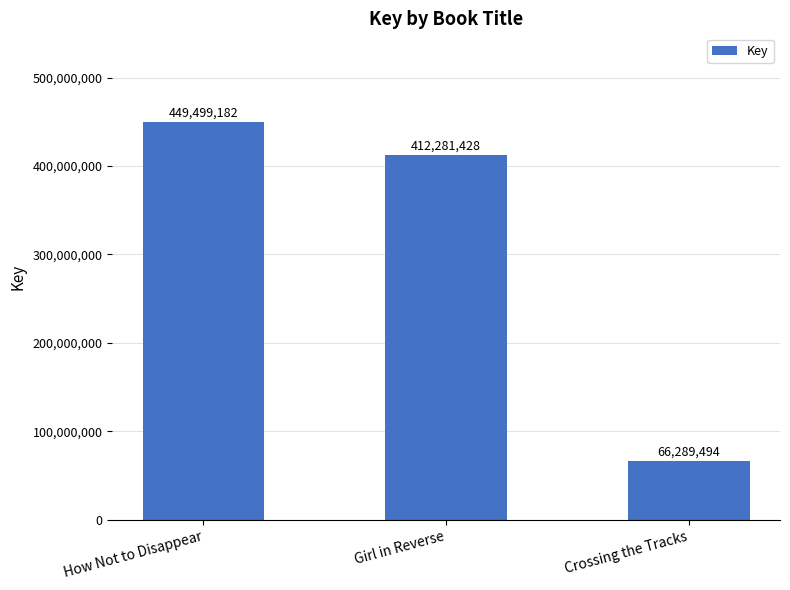

How many series are shown in this chart?

1